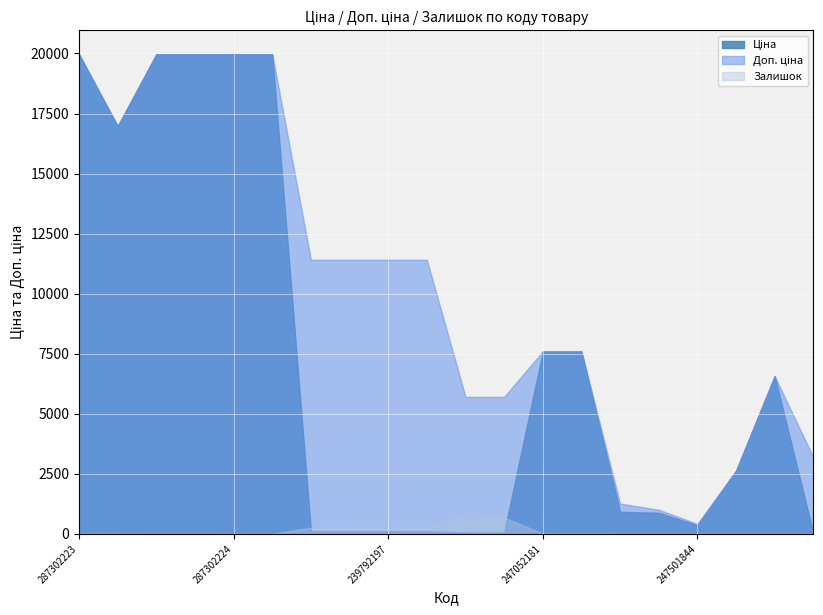

At which label is Ціна closest to 9998?

247052181